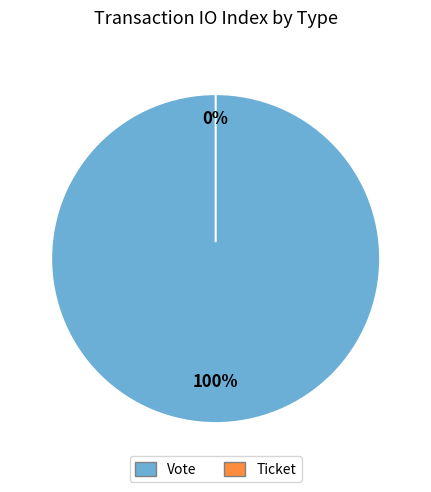

What is the total percentage of Ticket and Vote?

100.0%